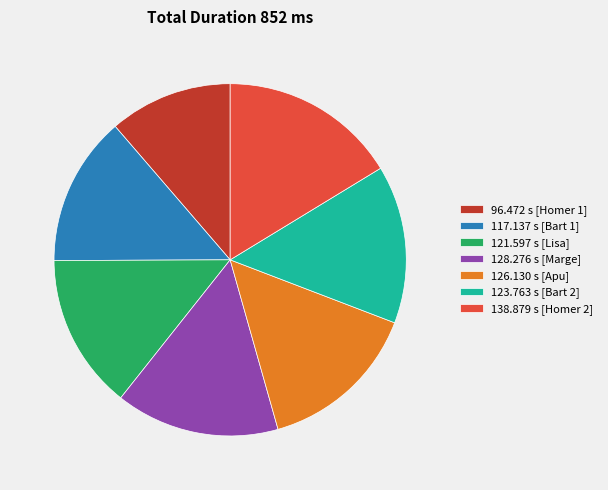

Combined, do 121.597 s [Lisa] and 123.763 s [Bart 2] account for over 50%?

No